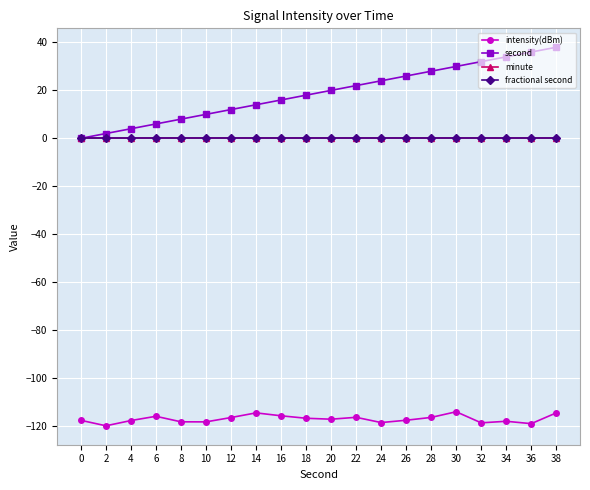

What is the sum of all second values?

380.0